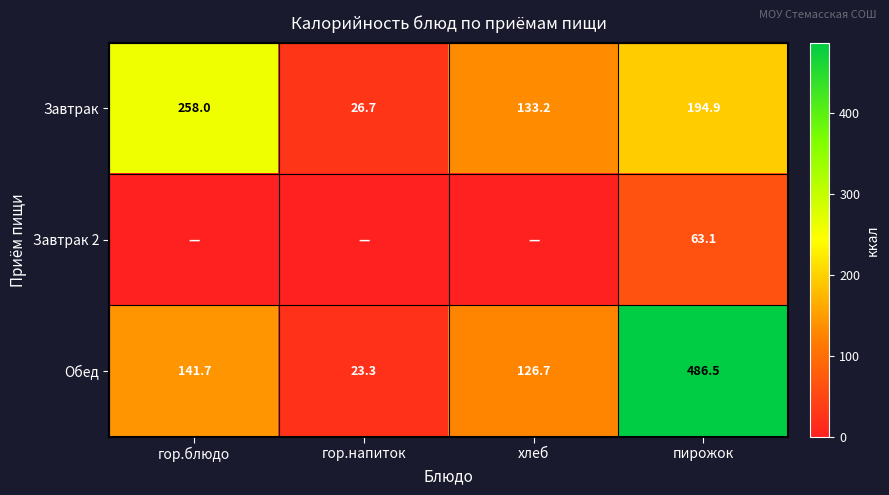

Between пирожок and гор.напиток, which is larger?

пирожок